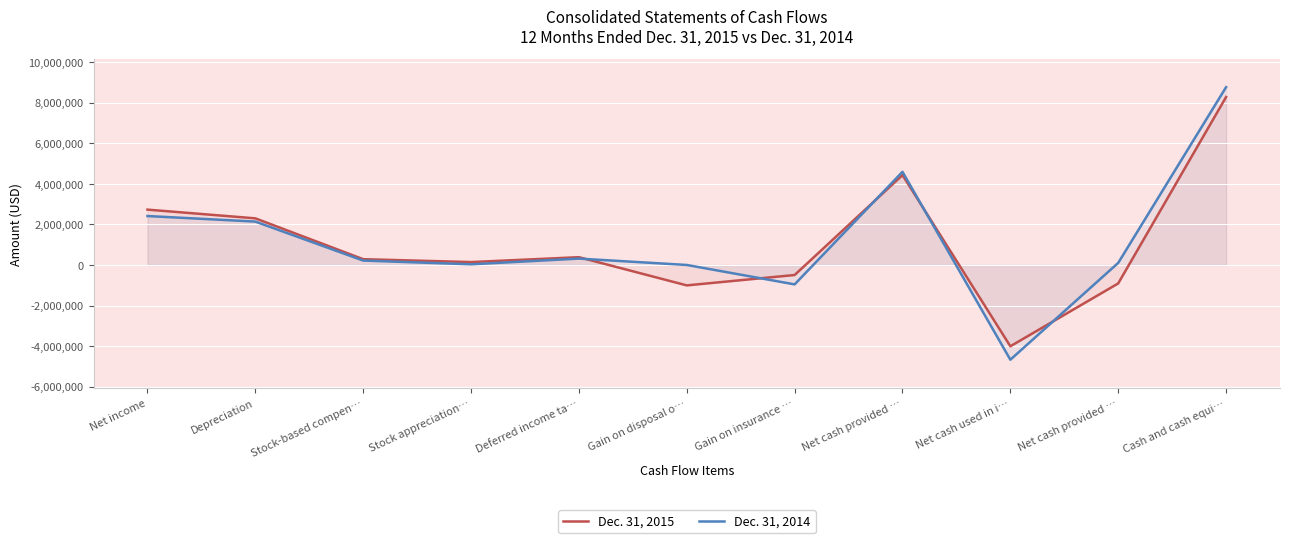

How many distinct data groups are displayed?

2